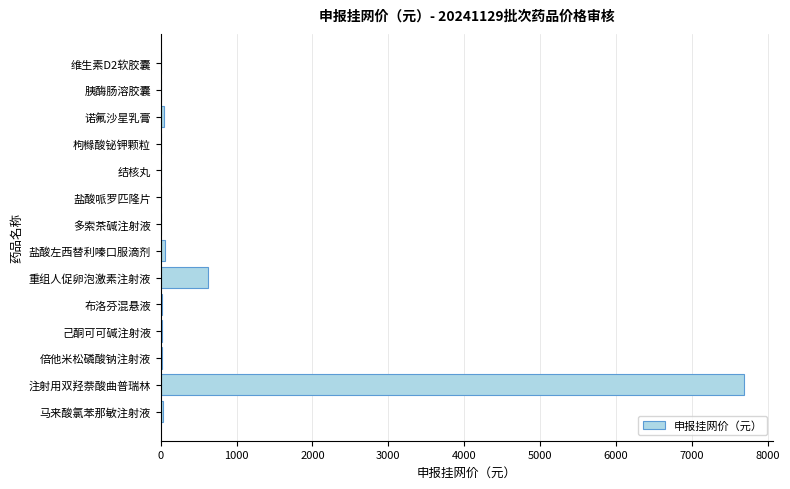

What is the greatest value displayed?

7680.0